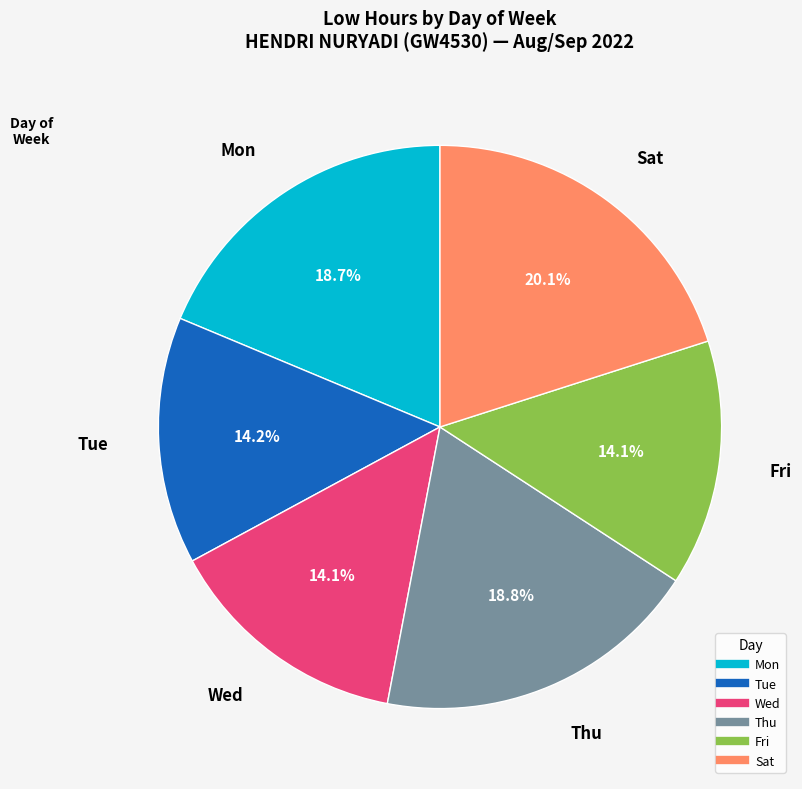

Is there a majority slice in this chart?

No